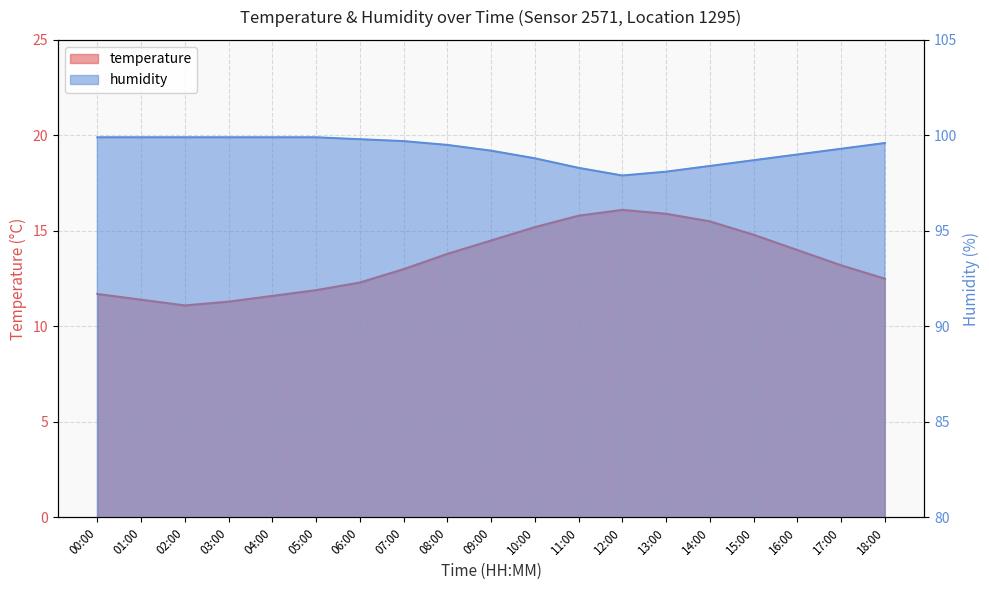

True or false: humidity has more than 0 points higher than both neighbors.

False